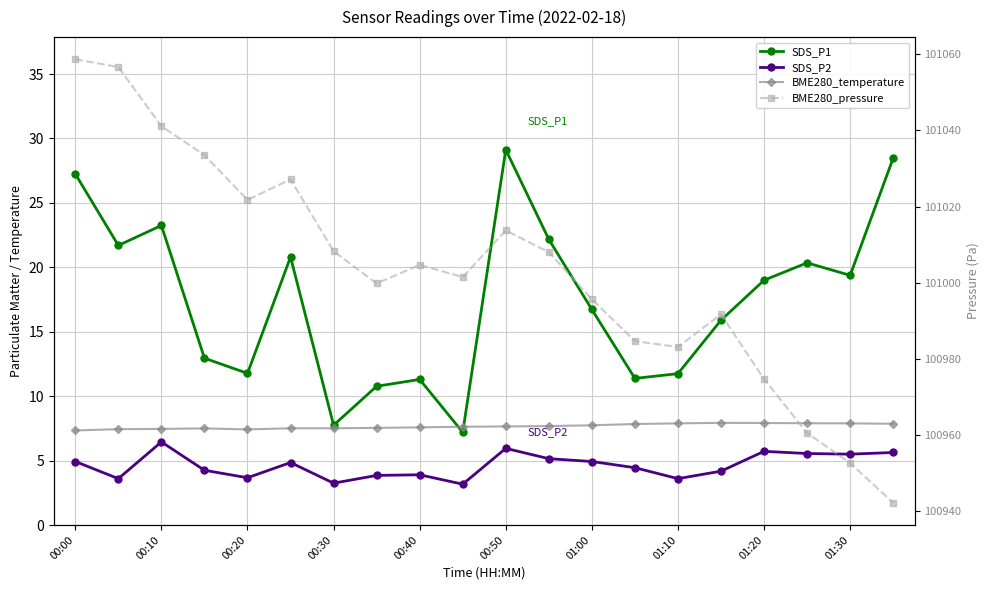

True or false: SDS_P2 and BME280_temperature cross at least once.

False